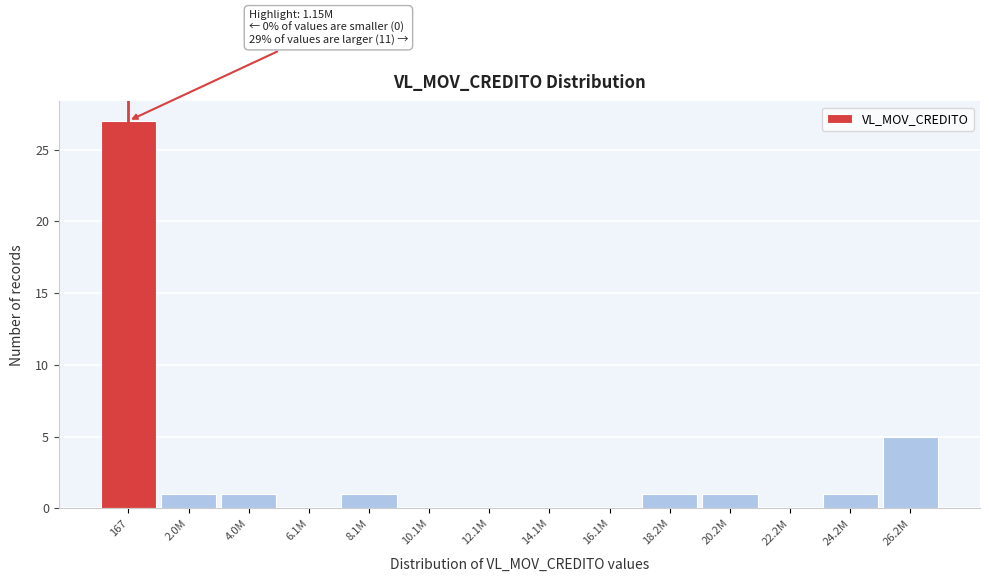

Reading right to left, extract all data points from this chart.

26.2M=5	24.2M=1	22.2M=0	20.2M=1	18.2M=1	16.1M=0	14.1M=0	12.1M=0	10.1M=0	8.1M=1	6.1M=0	4.0M=1	2.0M=1	167=27